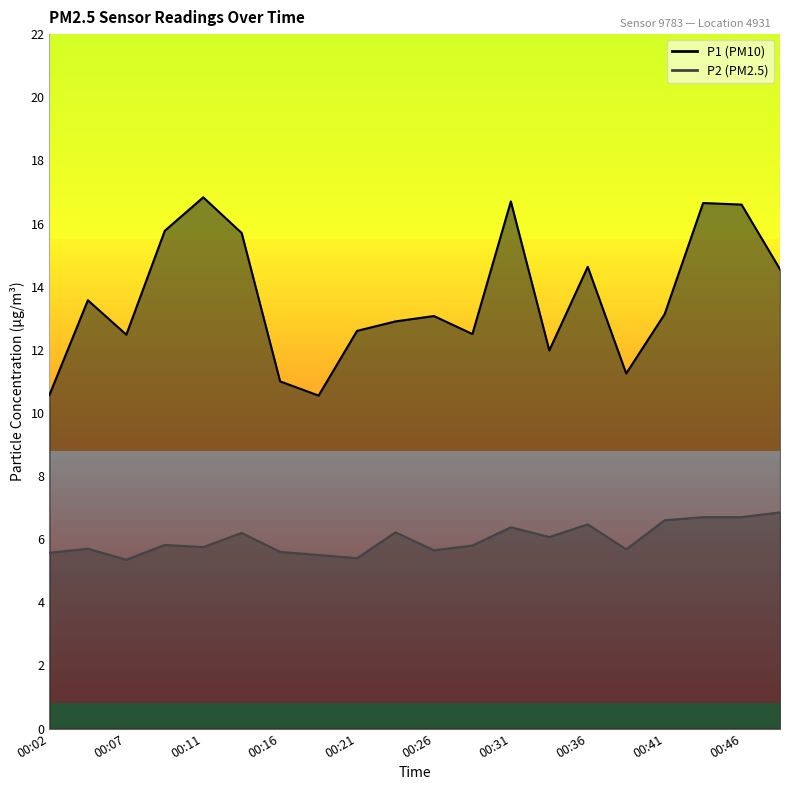

Rank the series by their maximum value, from highest to lowest.

P1, P2